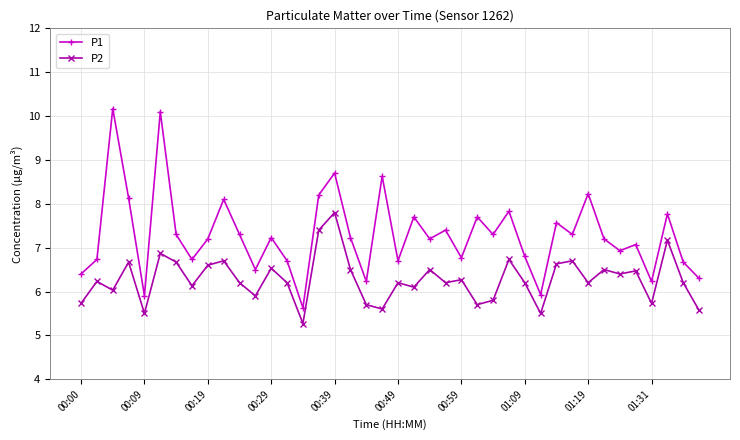

What is the value of the P2 point at the 23rd from the left?

6.5